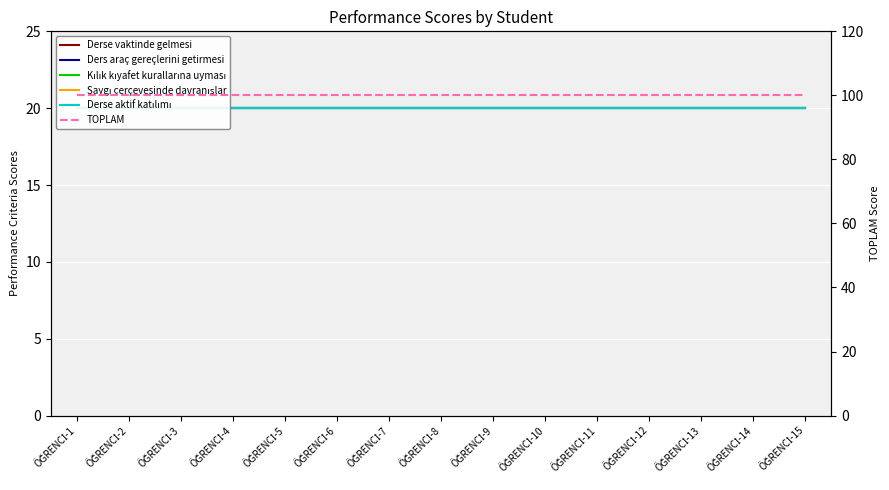

How many lines are shown in the chart?

6